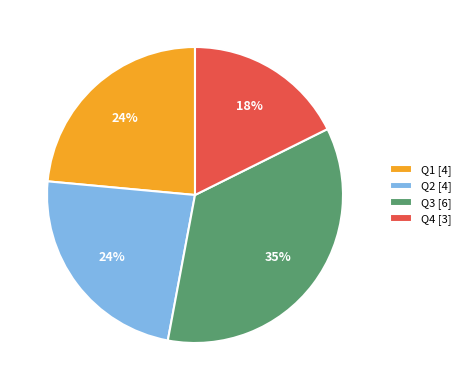

How many slices are in this pie chart?

4